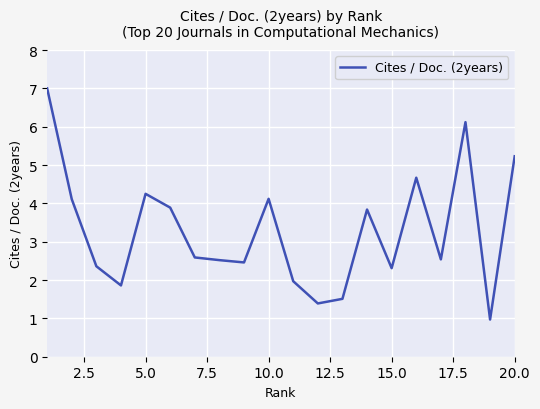

What is the greatest value displayed?

7.0